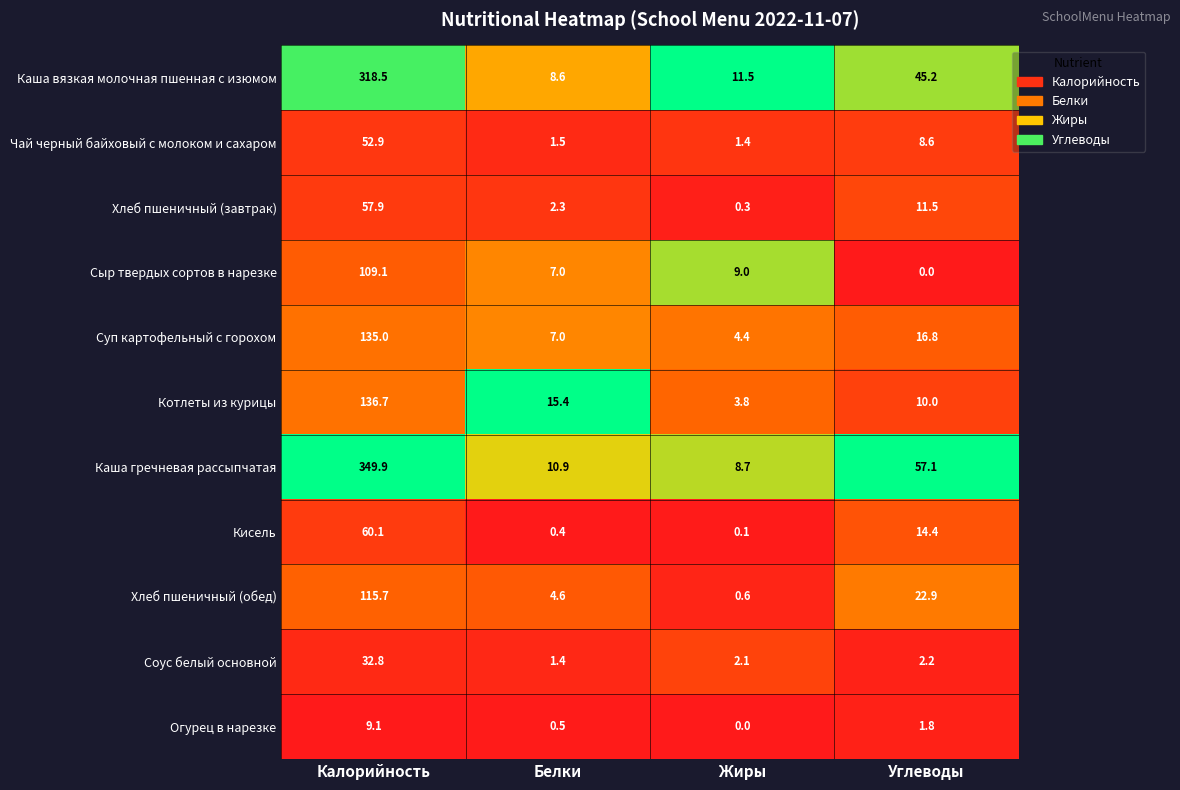

What is the minimum value for Котлеты из курицы?

3.8